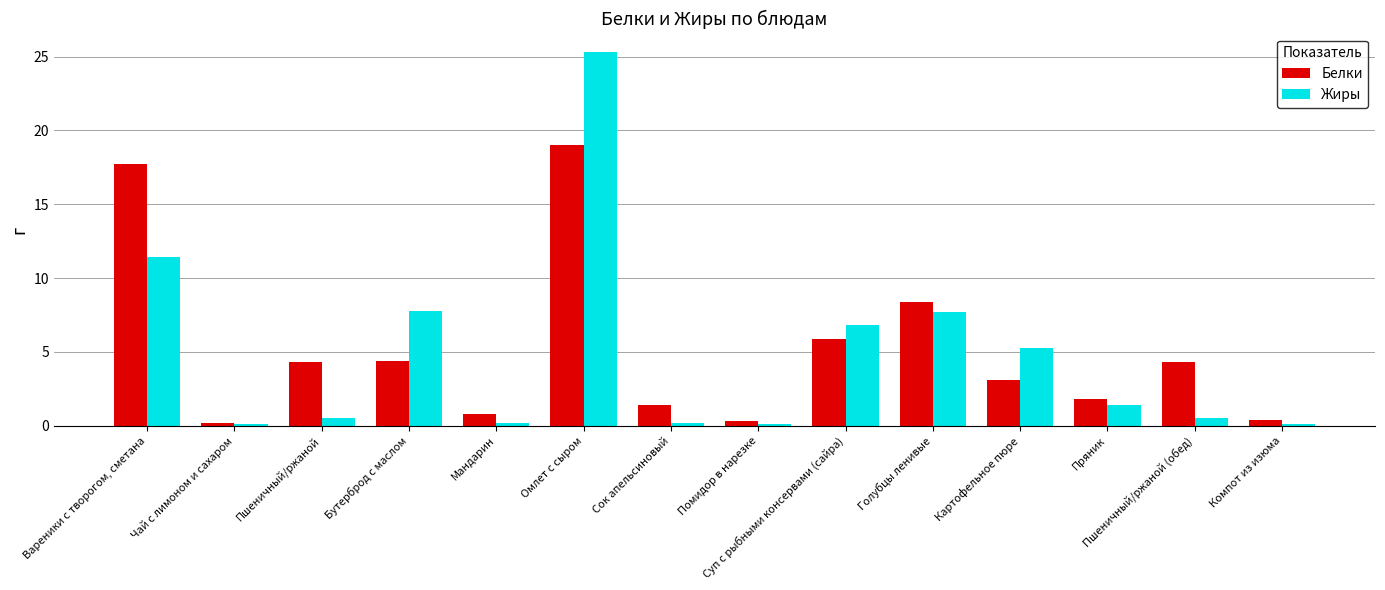

True or false: Жиры has a value of 6.8 at Суп с рыбными консервами (сайра).

True